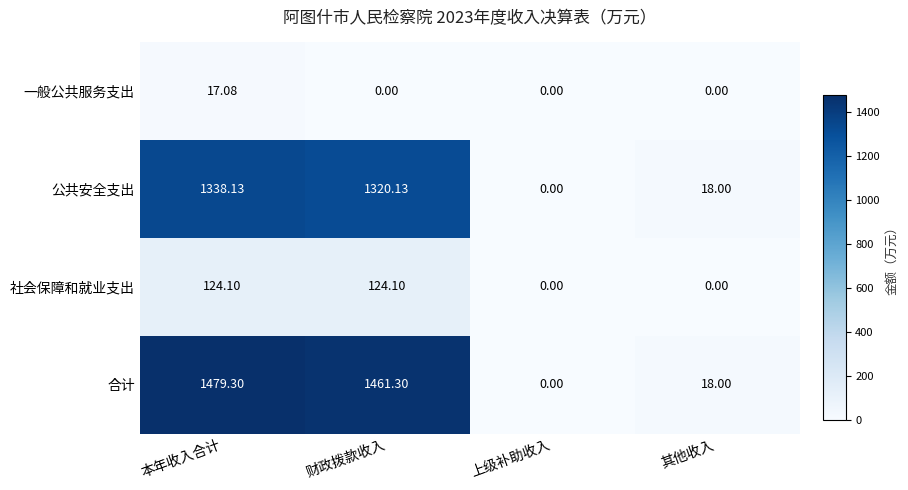

Count the number of categories in the chart.

4